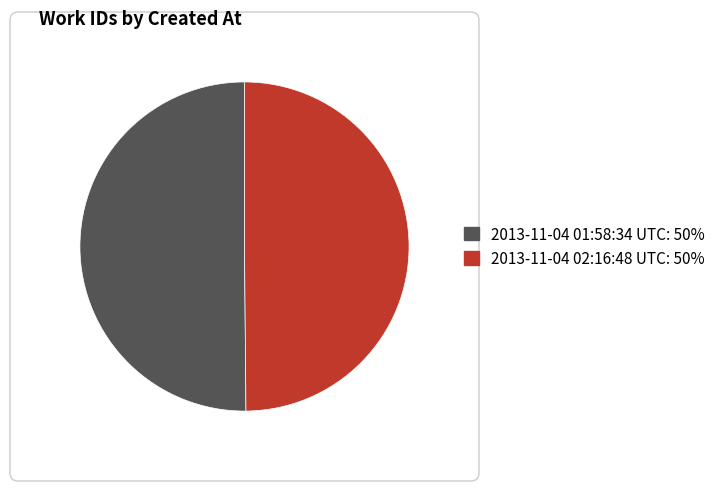

What is the ratio of the value at 2013-11-04 01:58:34 UTC: 50% to the value at 2013-11-04 02:16:48 UTC: 50%?

1.0